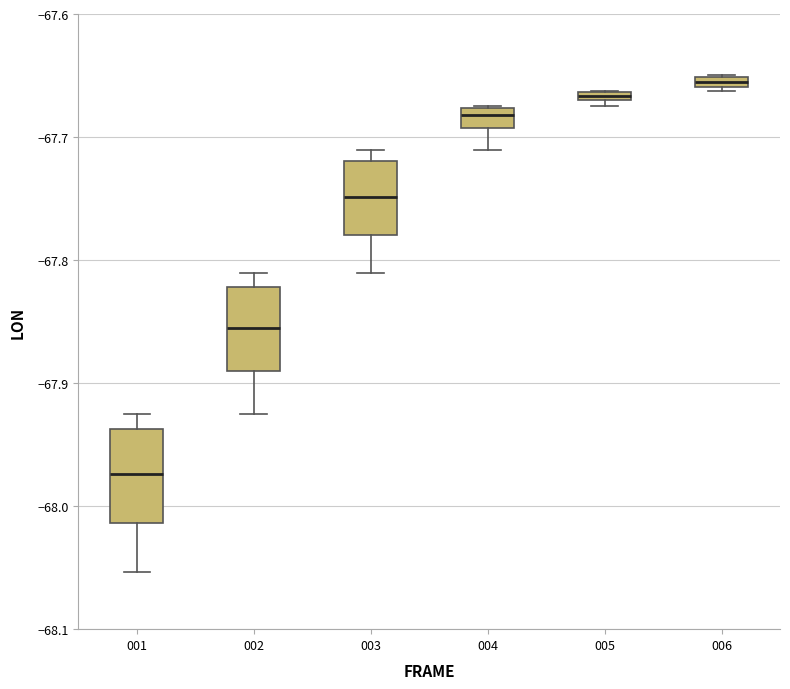

Where is the lower edge of the box at x = 003 on the y-axis? The values are not printed on the chart, so give them approximately, as read against the axis.

-67.78